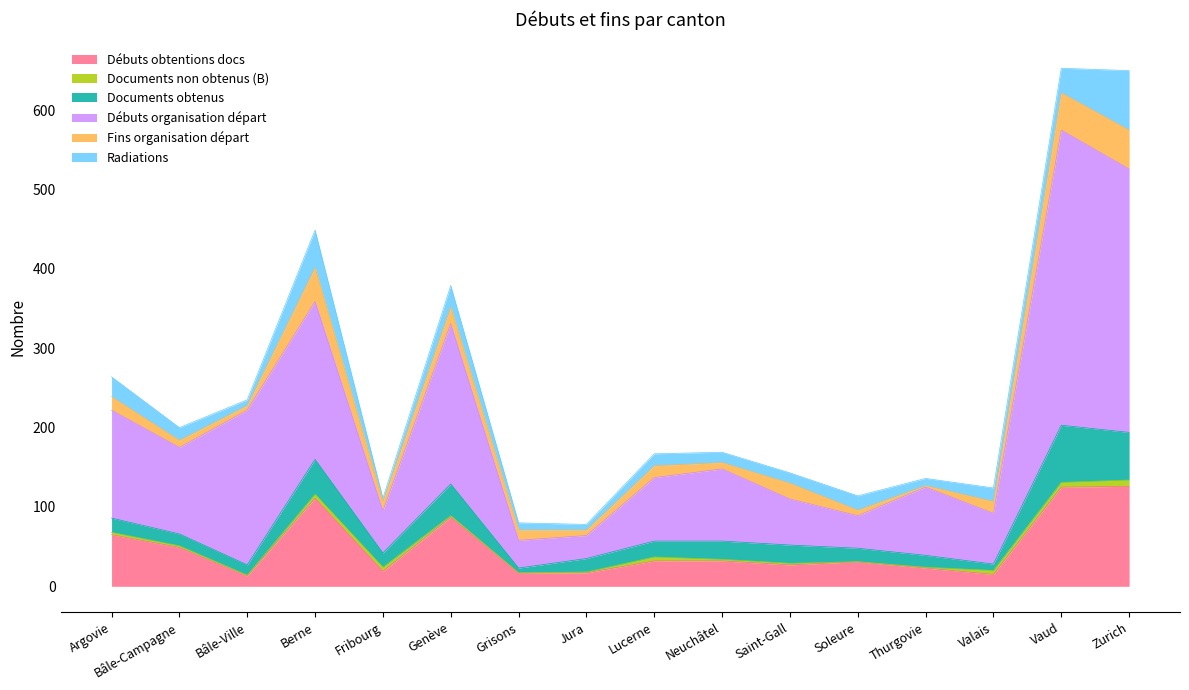

How many interior local valleys does the Fins organisation départ series have?

5